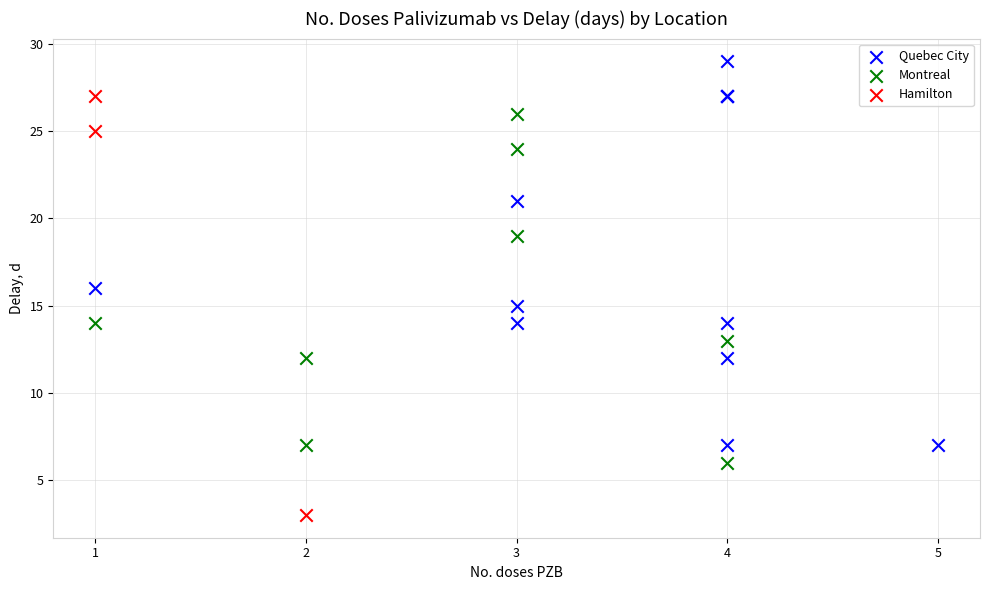

Which series contains the highest Y value?

Quebec City